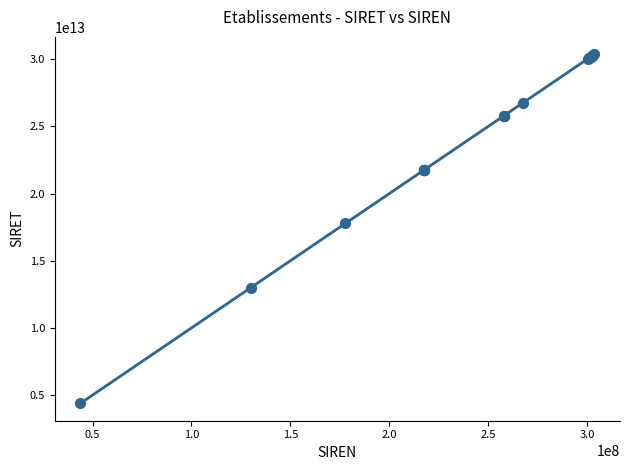

What Y value in the scatter plot is closest to 17380309200012?

17780211300098